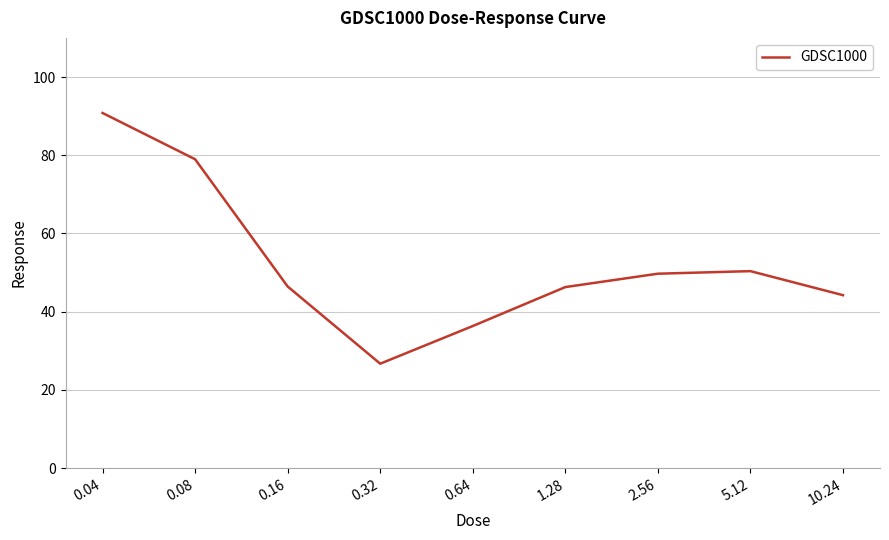

What is the average value?

52.2